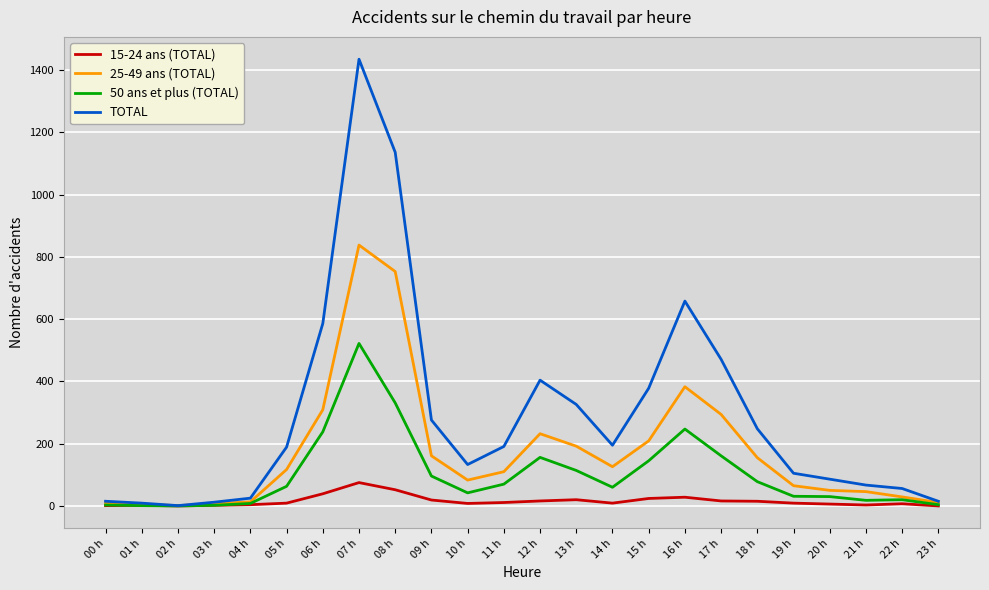

Does the chart display data point markers on the line(s)?

No